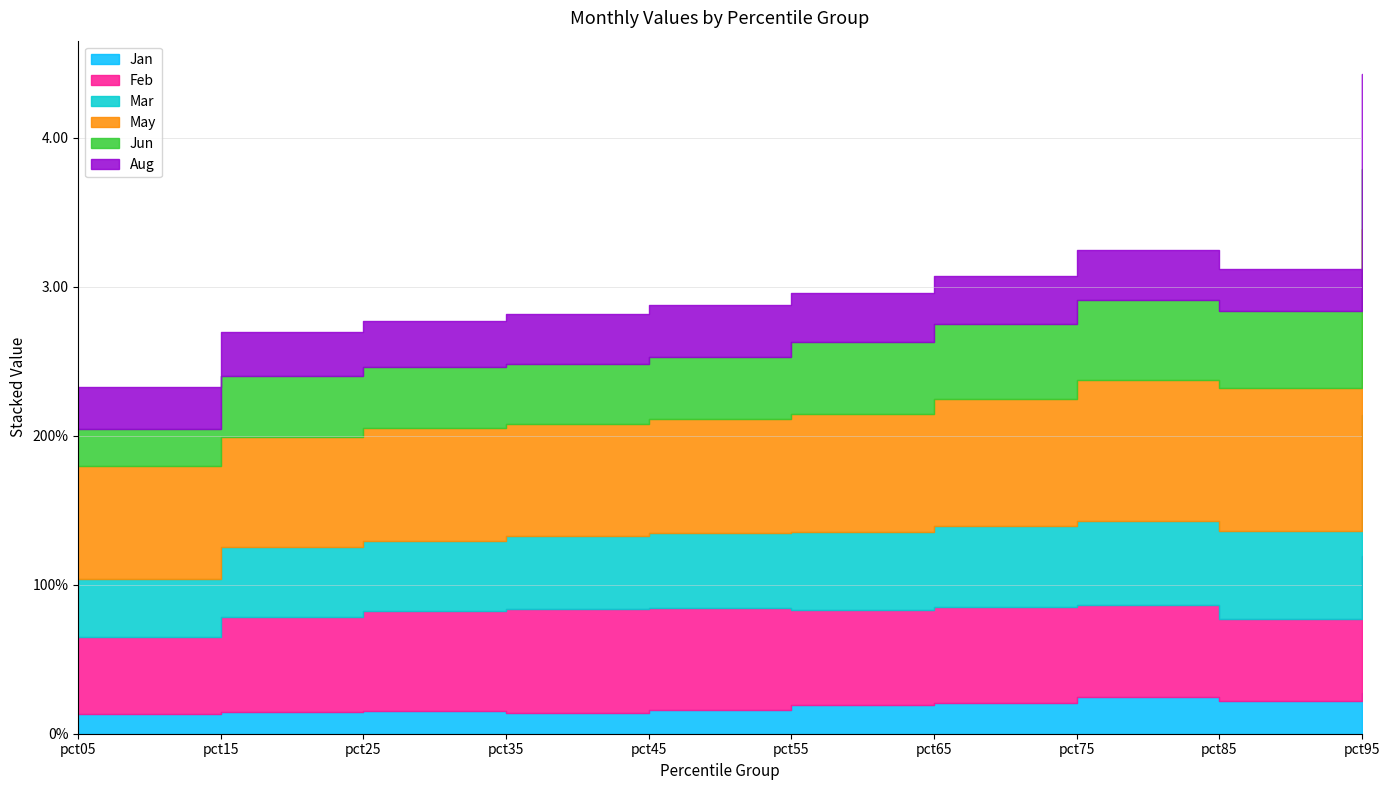

What is the average value of the Jun series?

0.4